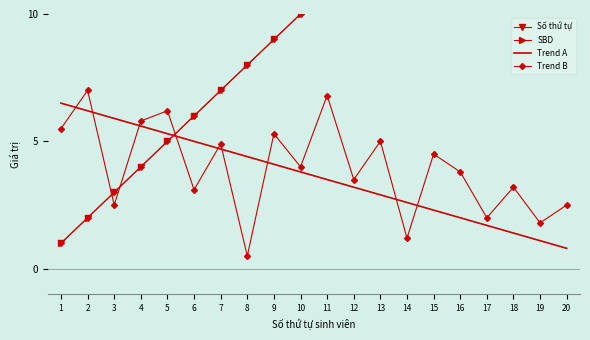

How many data points in SBD are less than 11?

10